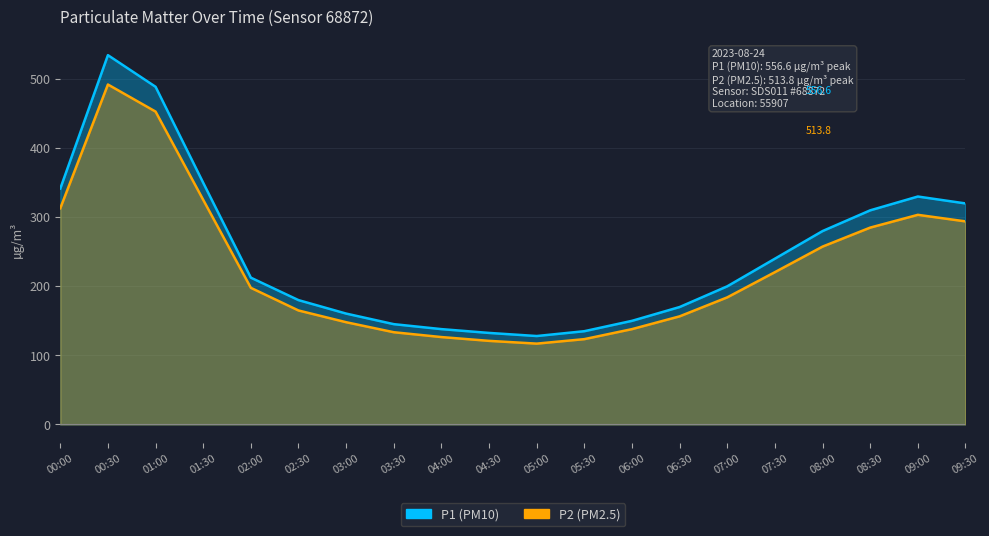

Reading left to right, what are all the values shown in this chart?

P1: 341.5	534.7	488.9	349.9	212.5	180.0	160.5	145.2	138.0	132.5	128.0	135.0	150.0	170.0	200.0	240.0	280.0	310.0	330.0	320.0
P2: 313.0	492.2	453.0	325.2	197.8	165.0	148.0	133.5	126.5	121.0	117.0	123.5	138.0	156.5	184.0	220.5	257.5	285.0	303.5	294.0